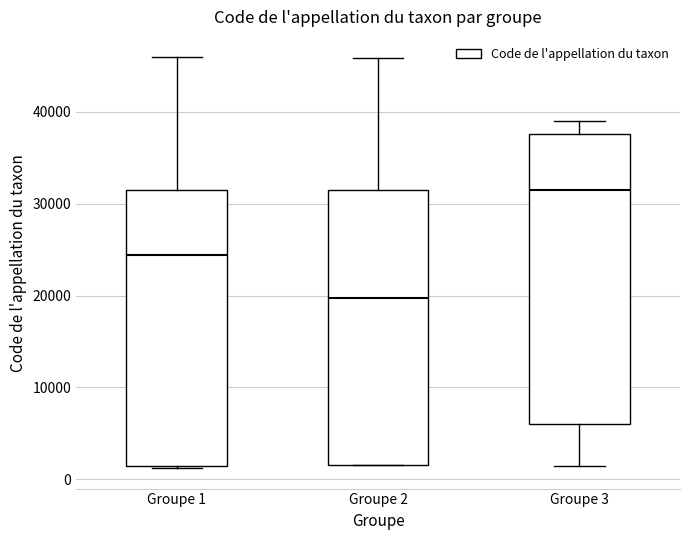

Which box's median line is the lowest?

Groupe 2